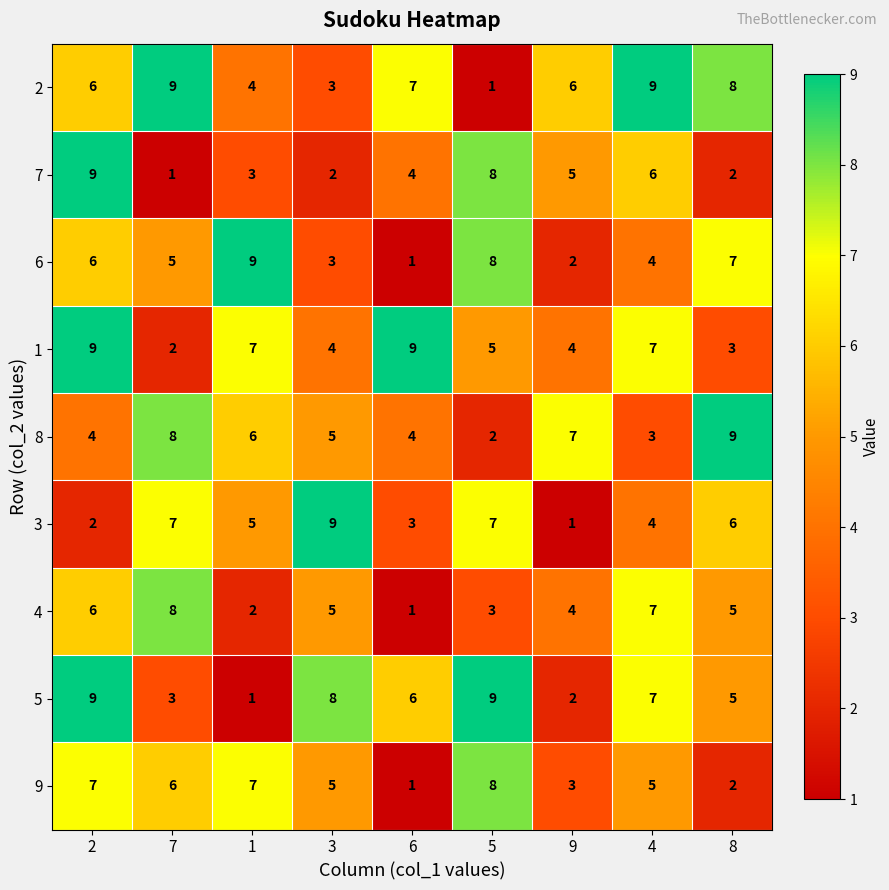

What is the greatest value displayed?

9